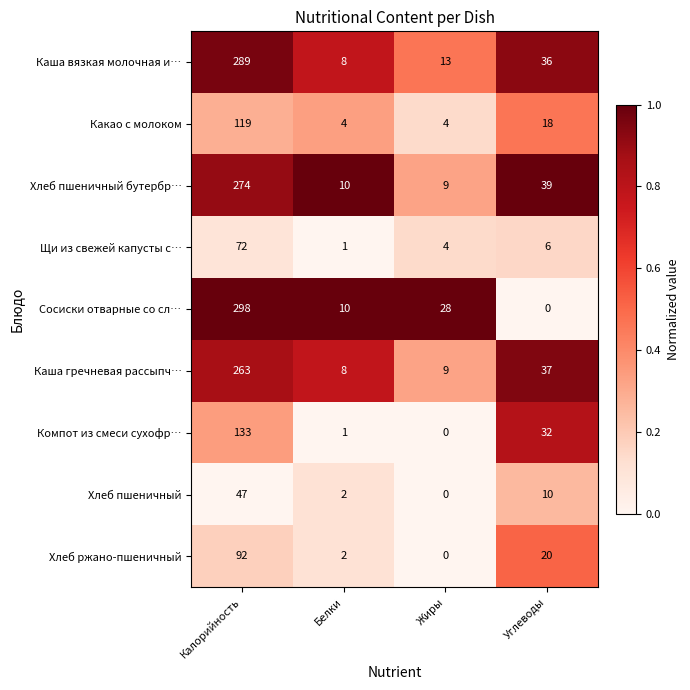

What is the spread (max minus min) of values at Калорийность?

251